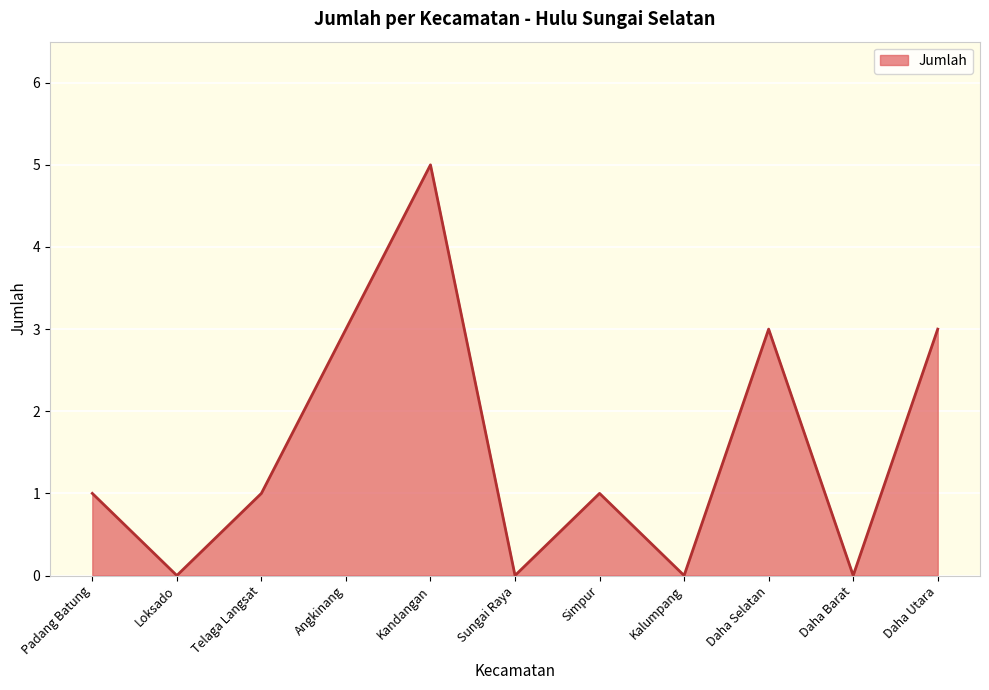

What position from the right is Kalumpang?

4